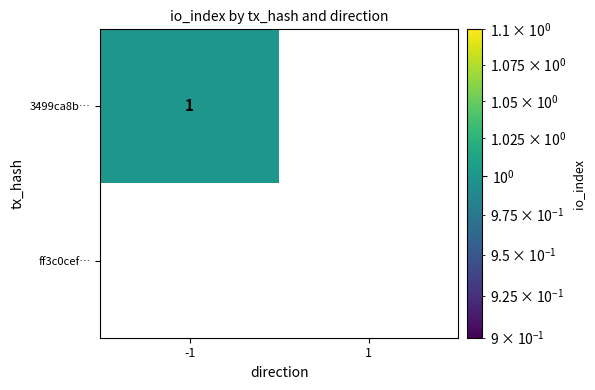

Reading left to right, what are all the values shown in this chart?

3499ca8b…: 1	0
ff3c0cef…: 0	0